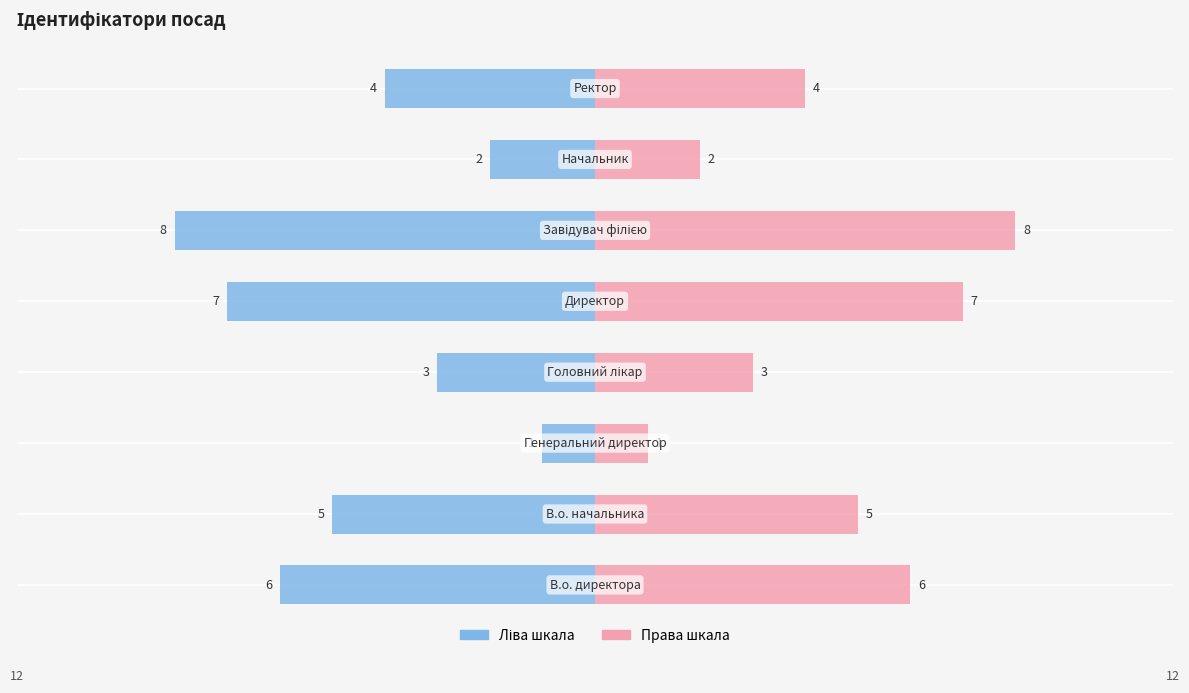

List the labels in order of value, largest first.

Завідувач філією, Директор, В.о. директора, В.о. начальника, Ректор, Головний лікар, Начальник, Генеральний директор